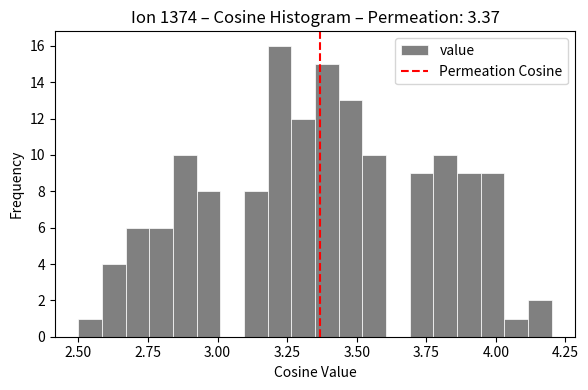

Read against the x-axis, roughly where is the centre of the tallest bar?

3.20